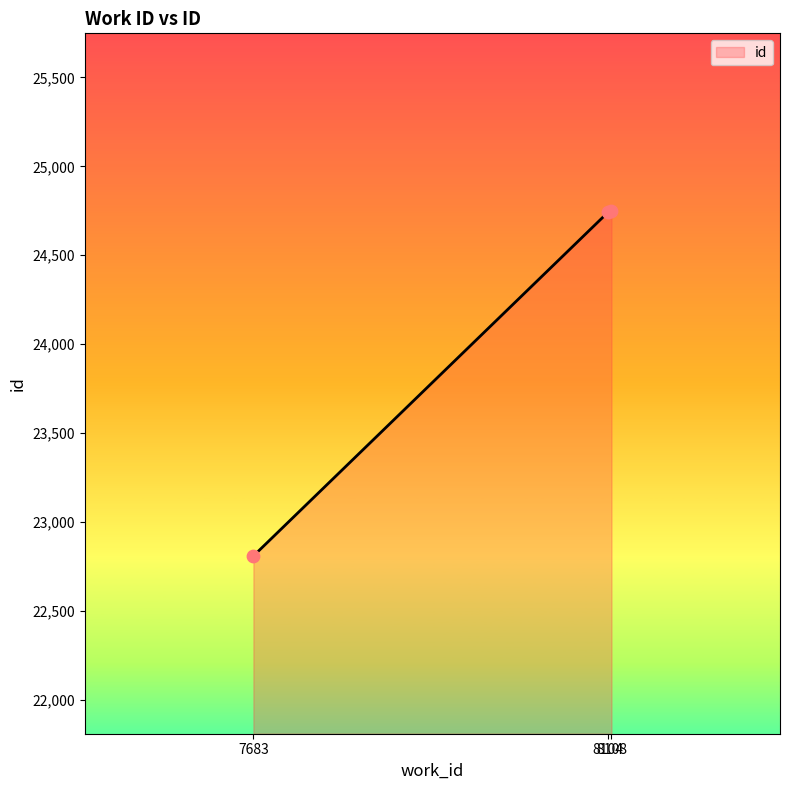

What is the change in value from 8104 to 8108?

+6